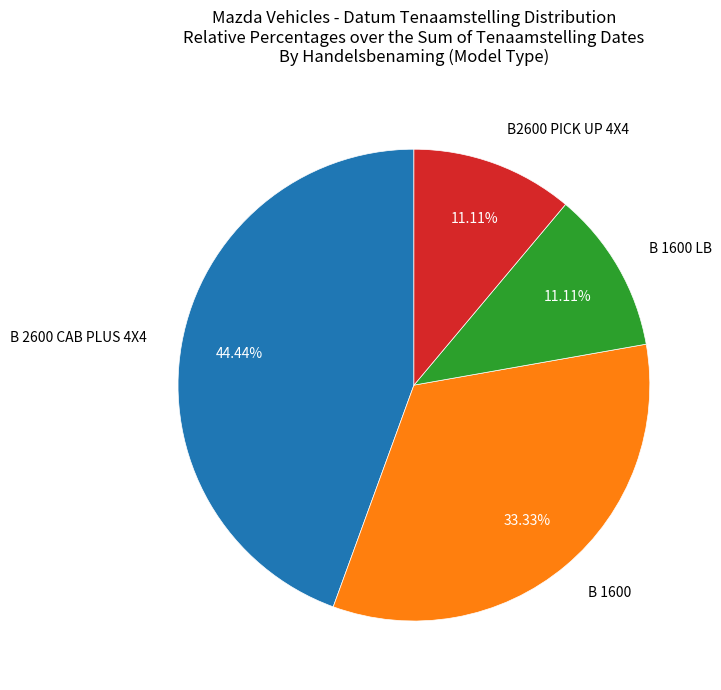

Does any single category account for the majority?

No